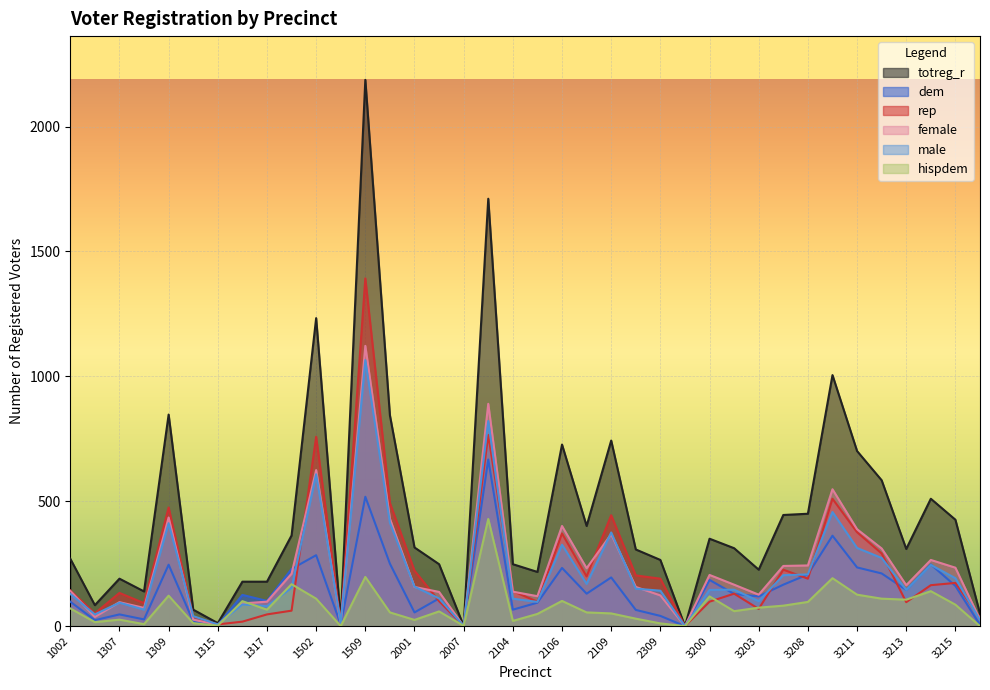

How many times do female and dem cross each other?

4